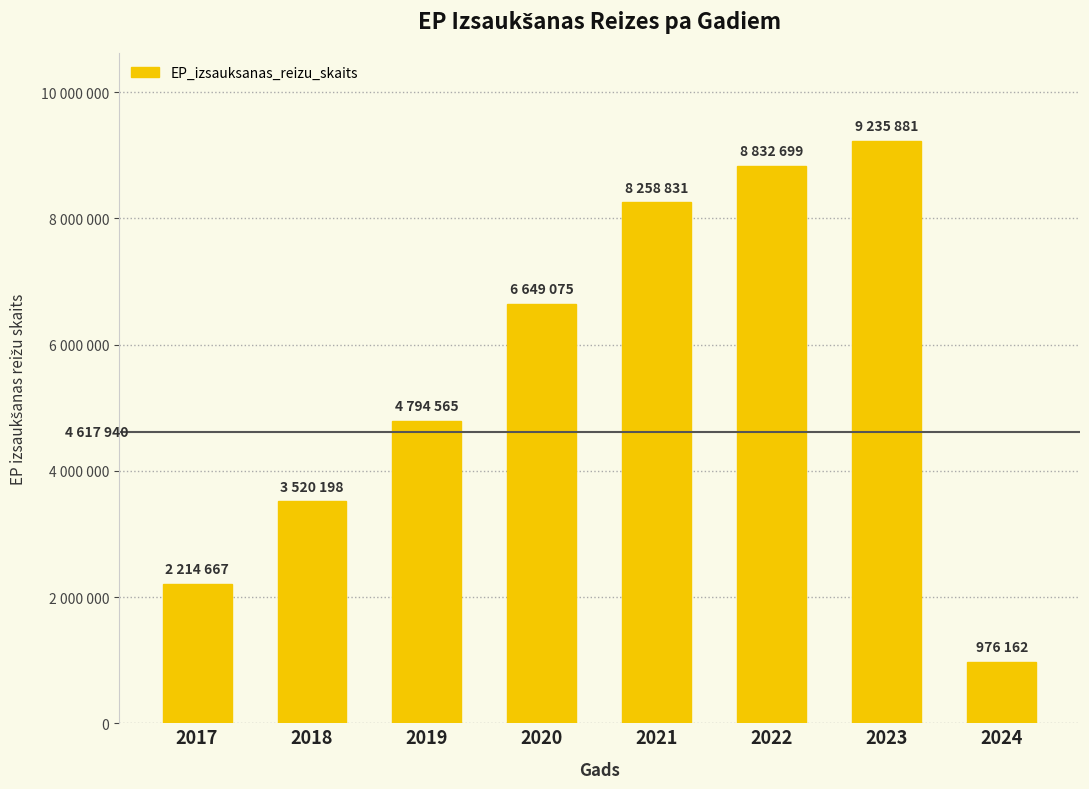

Does the chart contain any negative values?

No